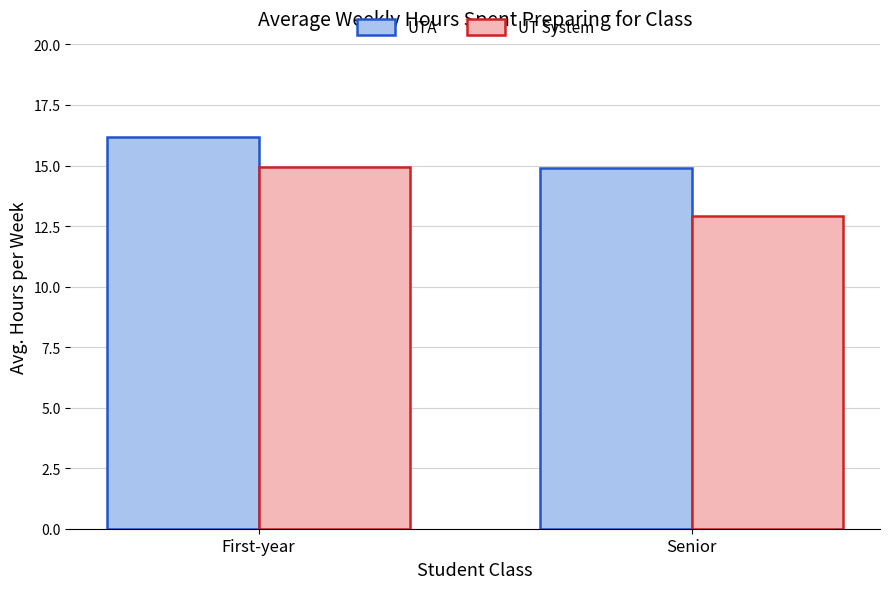

What is the difference between the highest and lowest values at Senior?

2.0